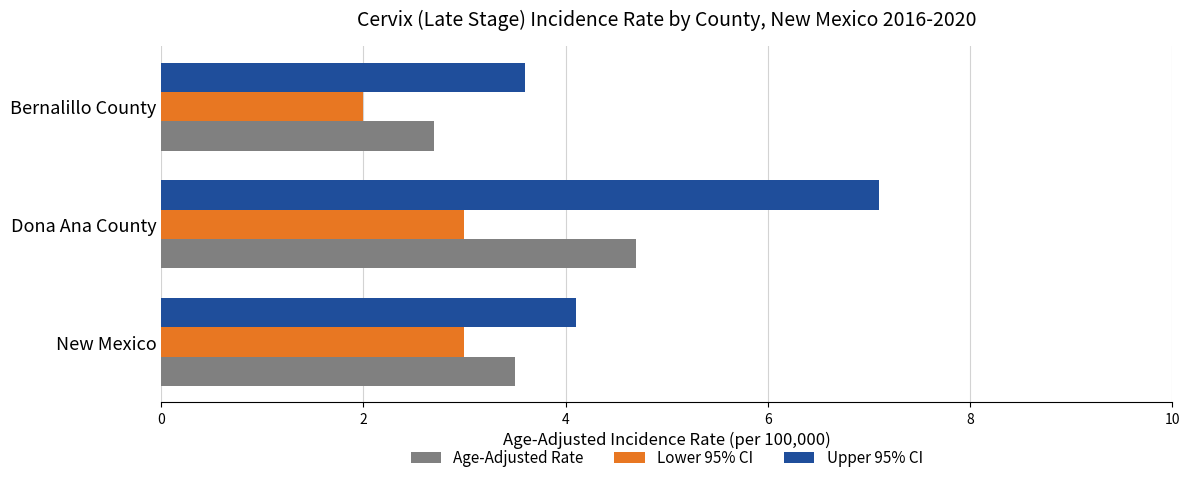

What is the total value across all series at Bernalillo County?

8.3